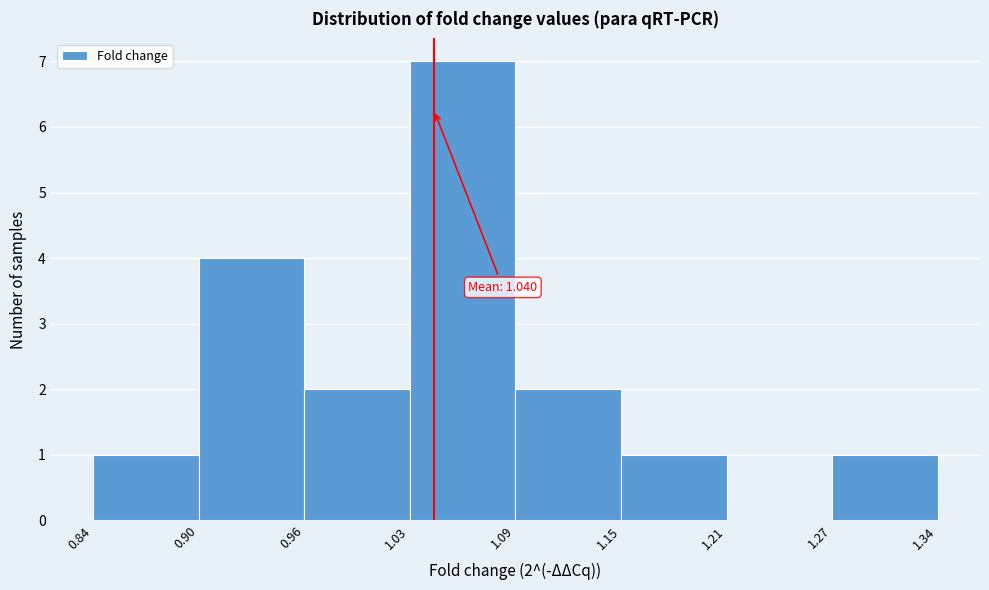

Which range on the x-axis has the tallest bar?

1.03 to 1.09